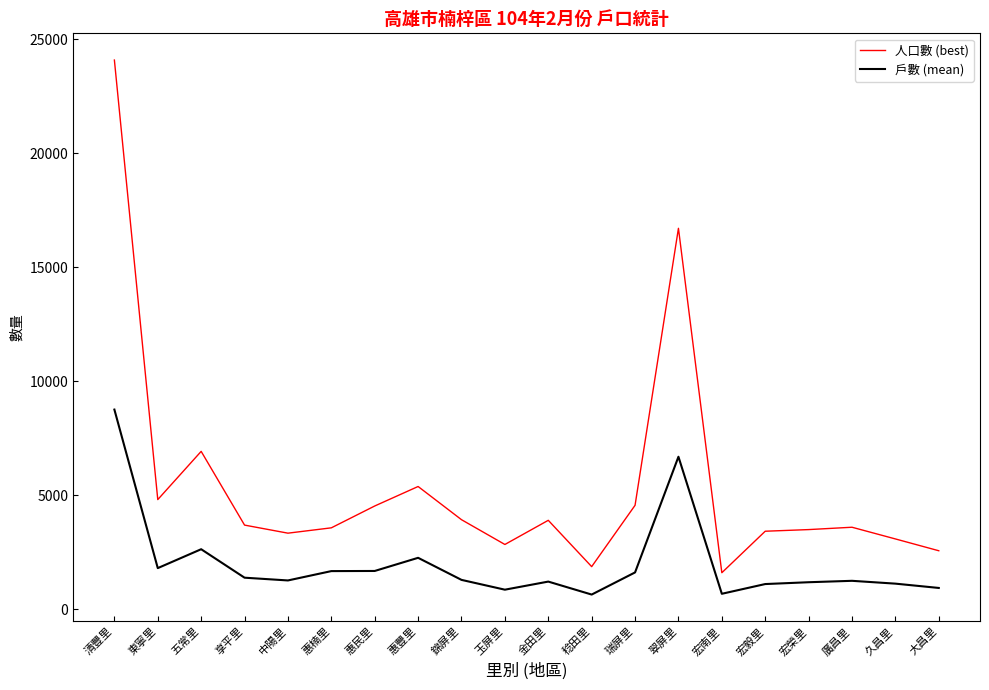

True or false: 戶數 (mean) and 人口數 (best) cross at least once.

False